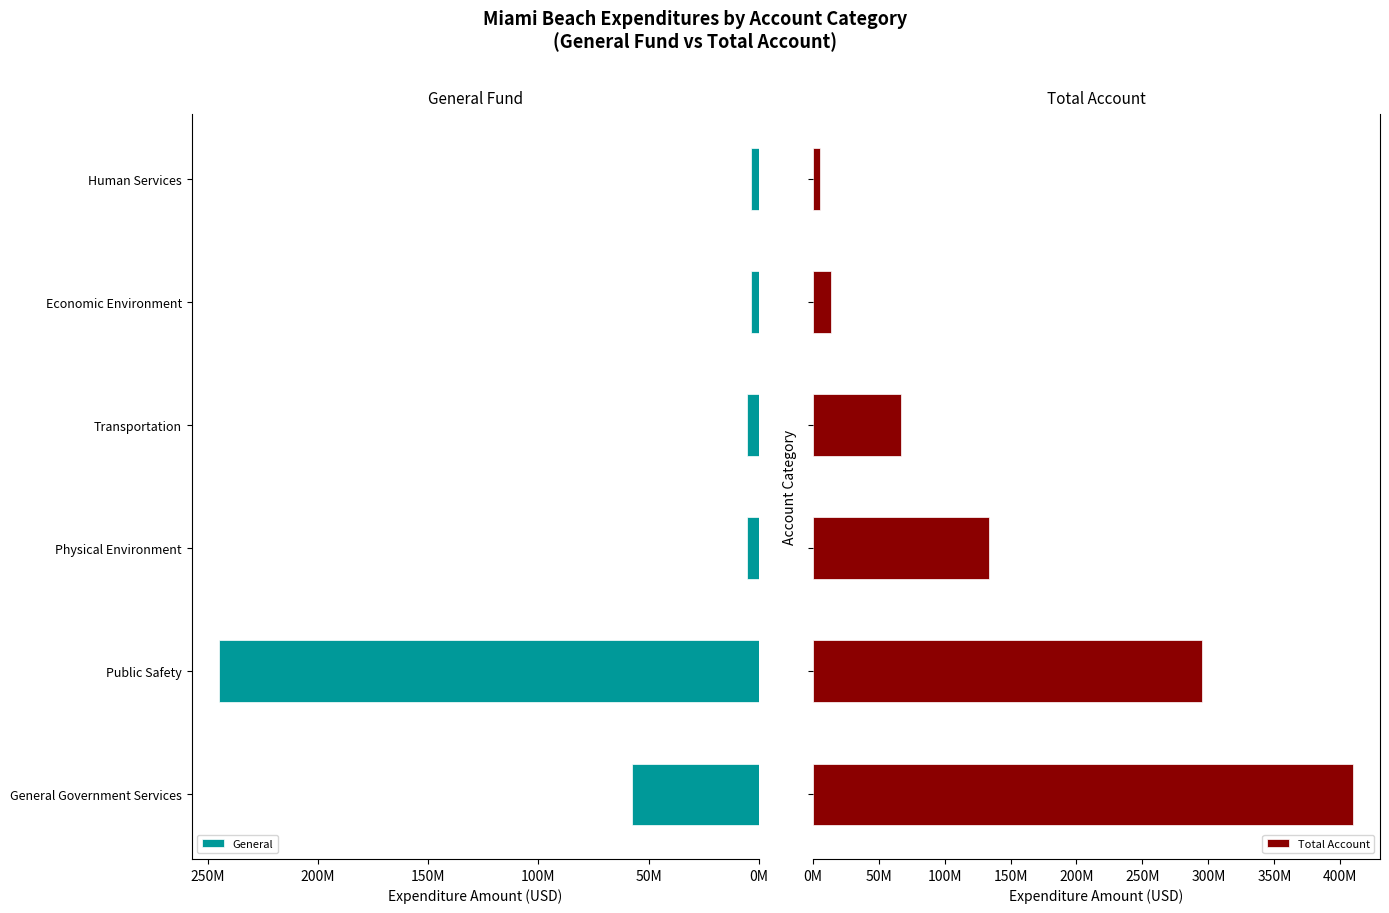

At Economic Environment, list the series in order from largest to smallest.

Total Account, General